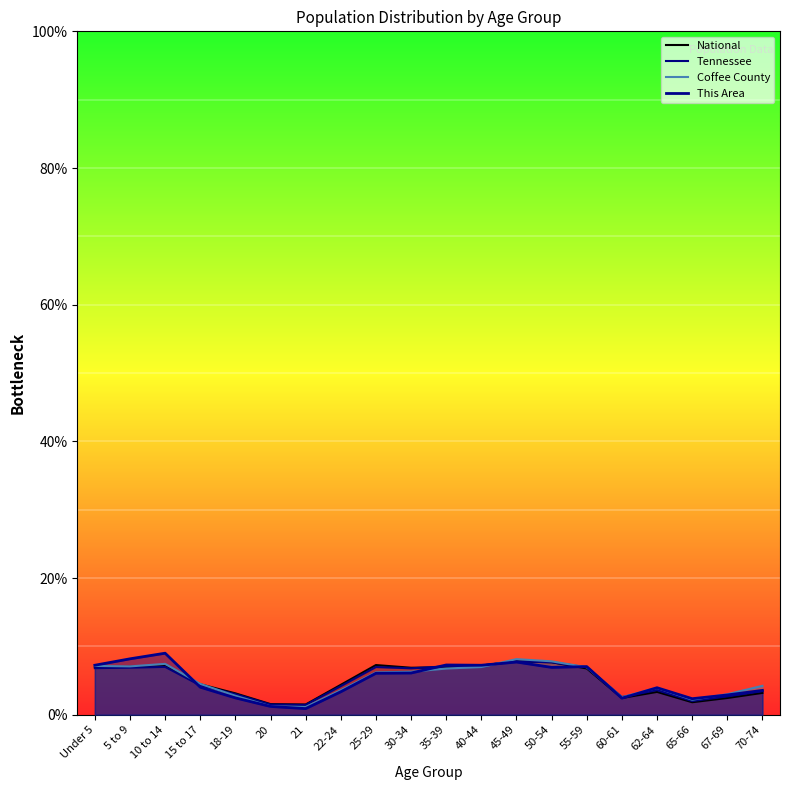

Which series has the widest spread of values?

This Area